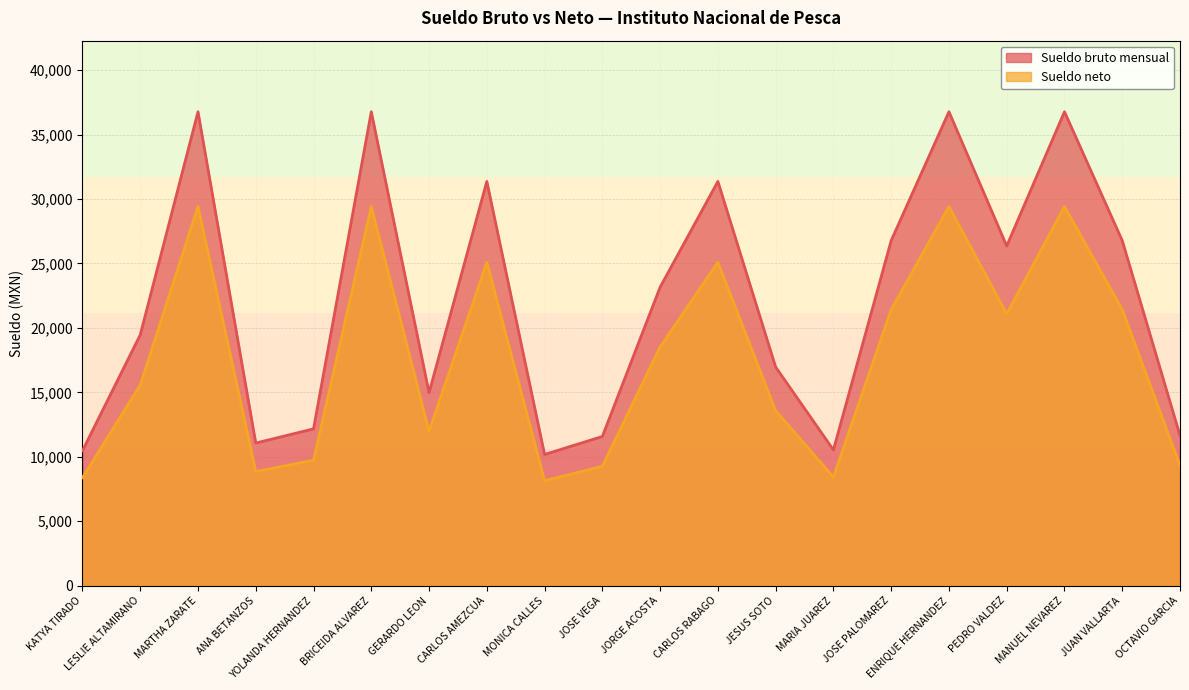

Which series has the largest total across all categories?

Sueldo bruto mensual